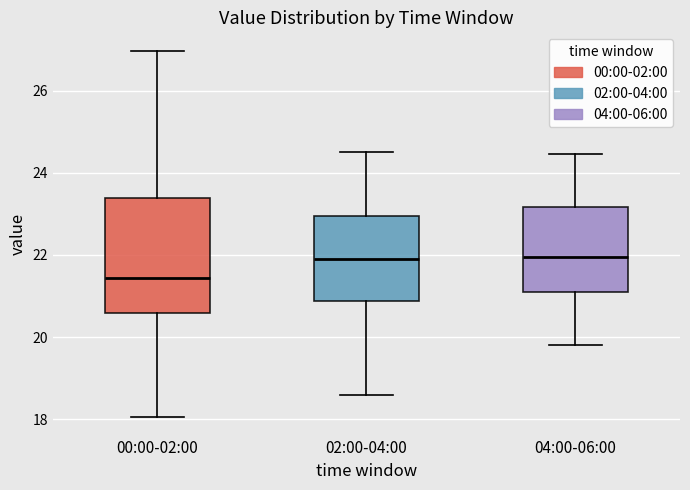

Reading left to right, transcribe this box plot: for each box, give where its median line is, the range the box spans, and where its two whiskers end, as read against the y-axis. The values are not printed on the chart, so give them approximately, as read against the axis.

00:00-02:00: median 21.4, box 20.6 to 23.4, whiskers 18.0 to 27.0
02:00-04:00: median 22.0, box 20.8 to 23.0, whiskers 18.6 to 24.6
04:00-06:00: median 22.0, box 21.2 to 23.2, whiskers 19.8 to 24.4